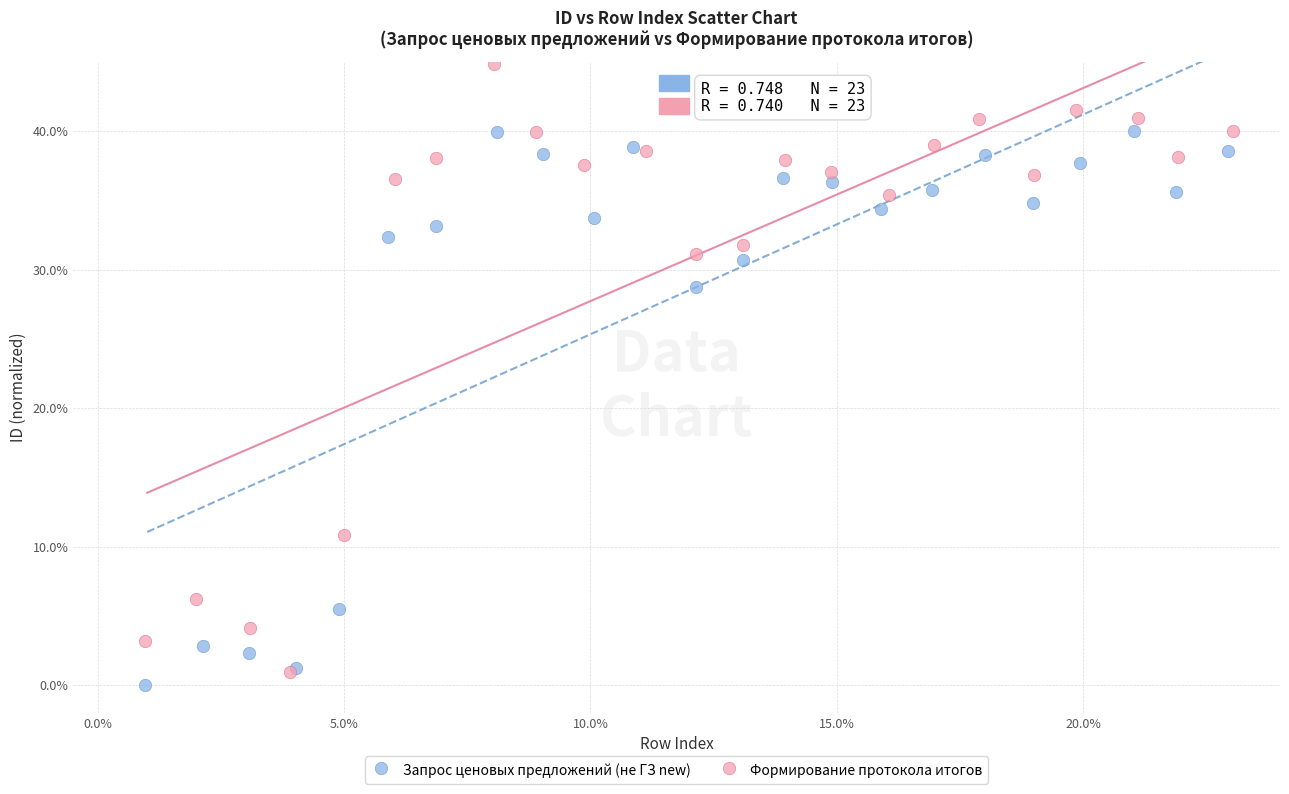

Which series has the largest Y range (max minus min)?

Формирование протокола итогов